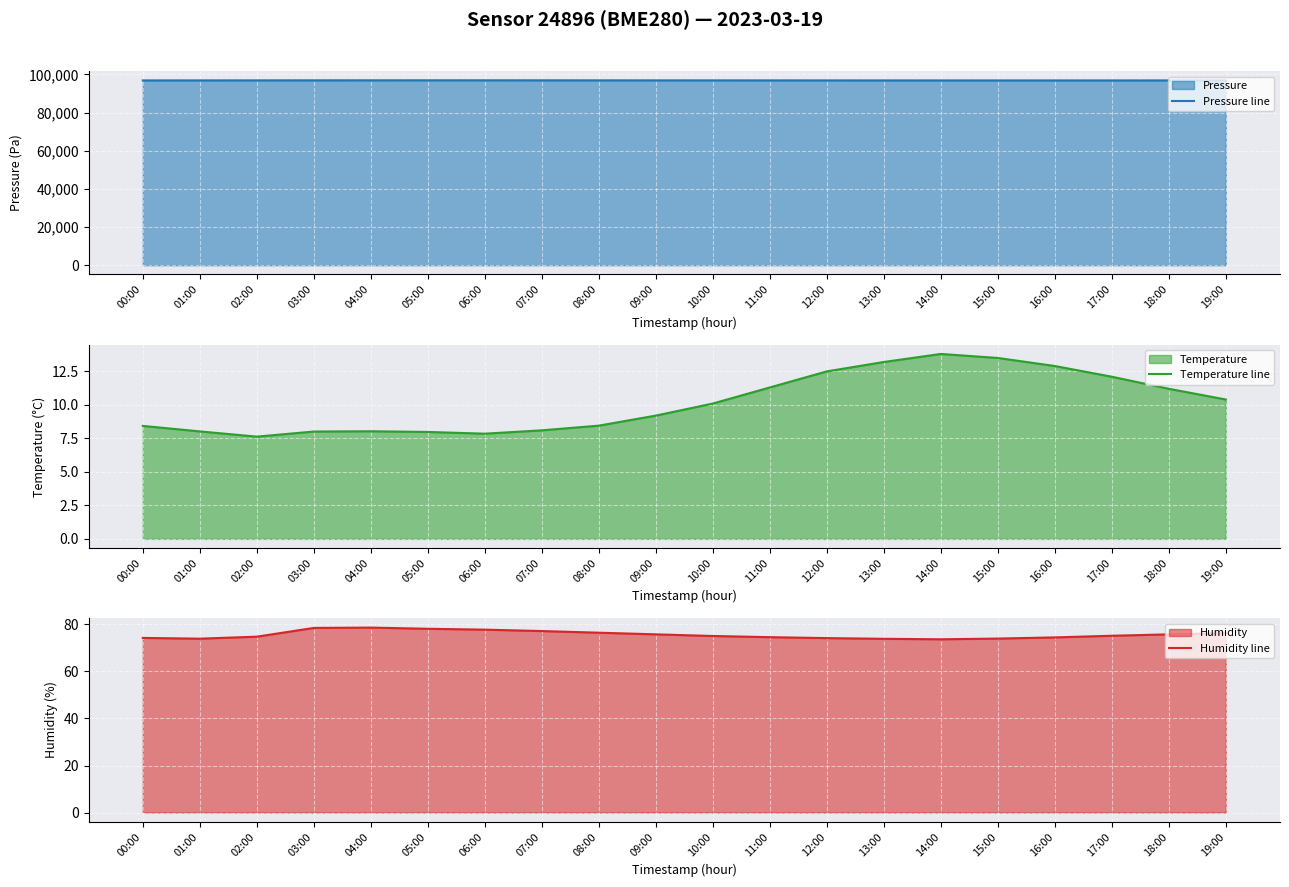

True or false: Humidity line and Pressure line cross at least once.

False